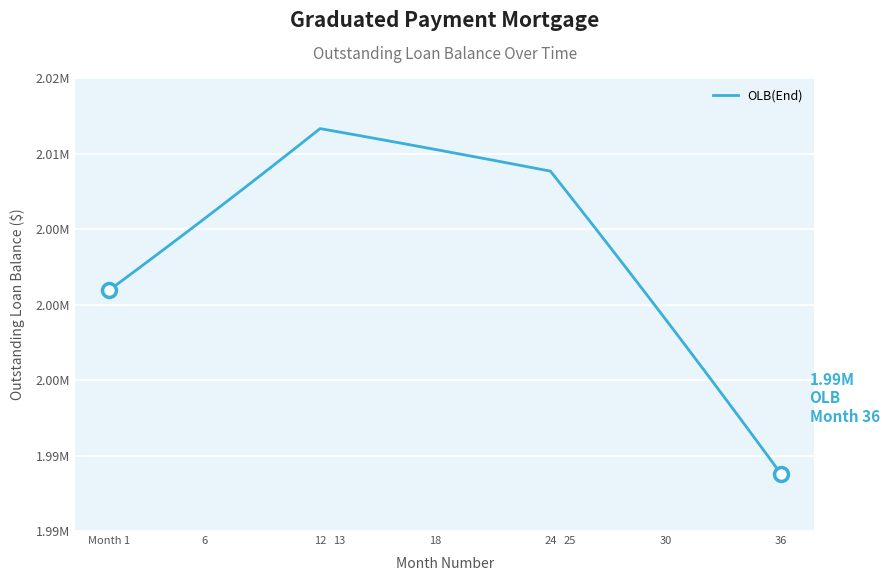

Is this an area chart (filled region under the line)?

No